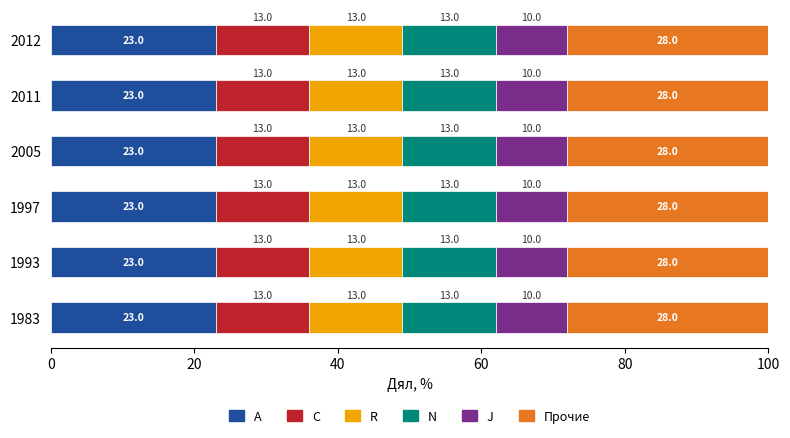

How many A values are between 23 and 24?

6